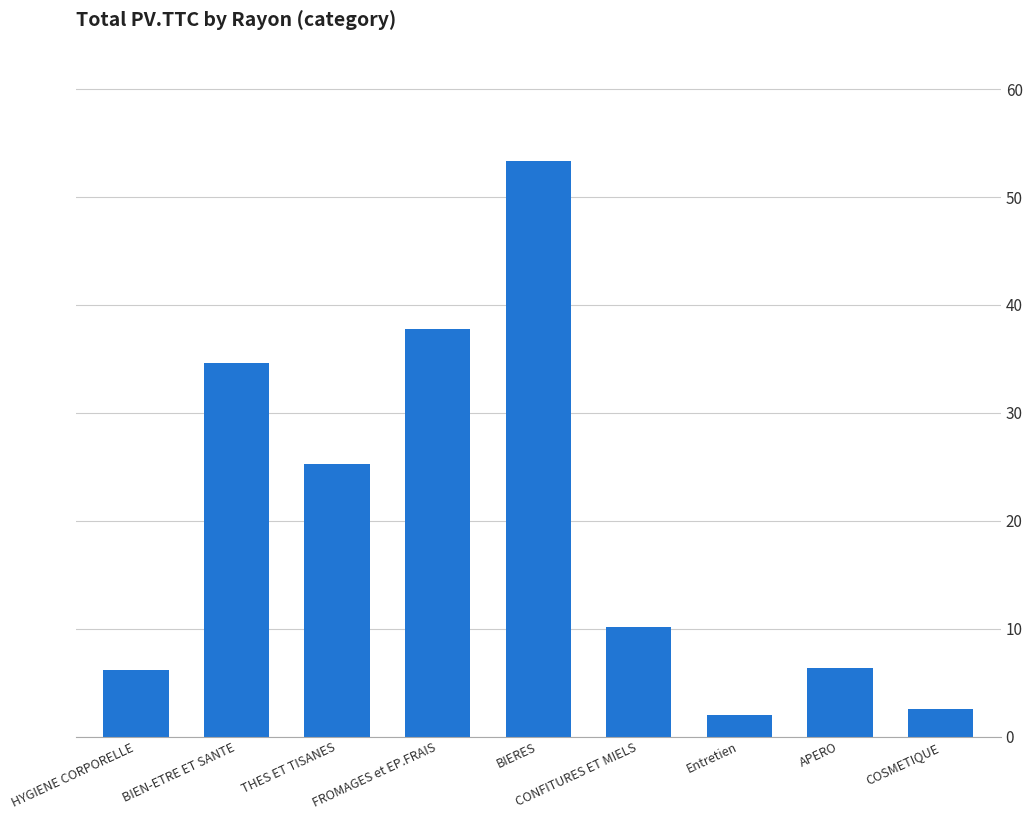

What is the sum of the values at THES ET TISANES and BIERES?

78.7